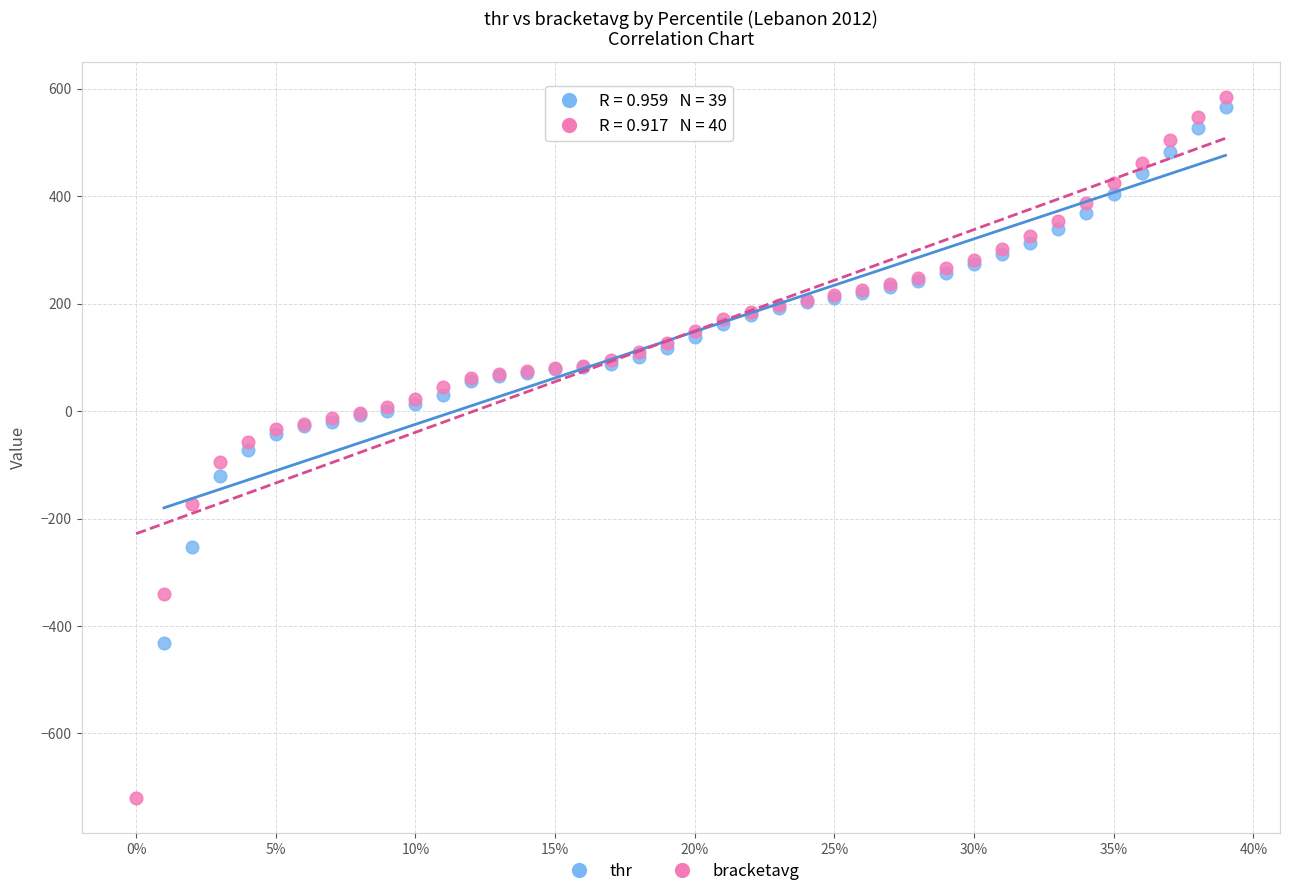

Which series has the largest Y range (max minus min)?

bracketavg